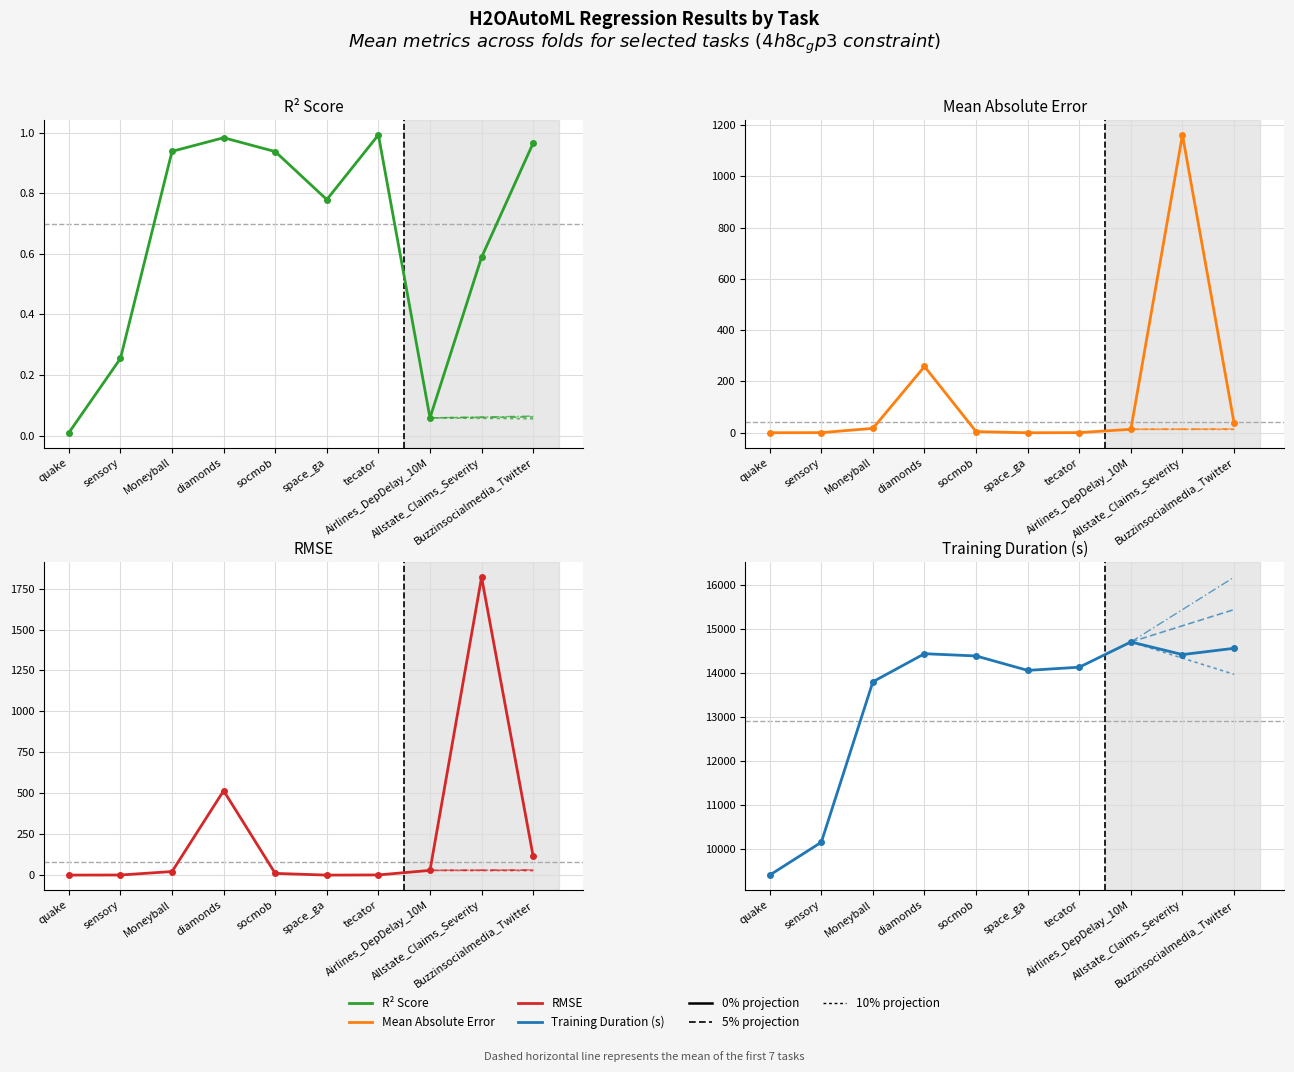

Between Airlines_DepDelay_10M and Allstate_Claims_Severity, which series saw the biggest shift?

mean_rmse